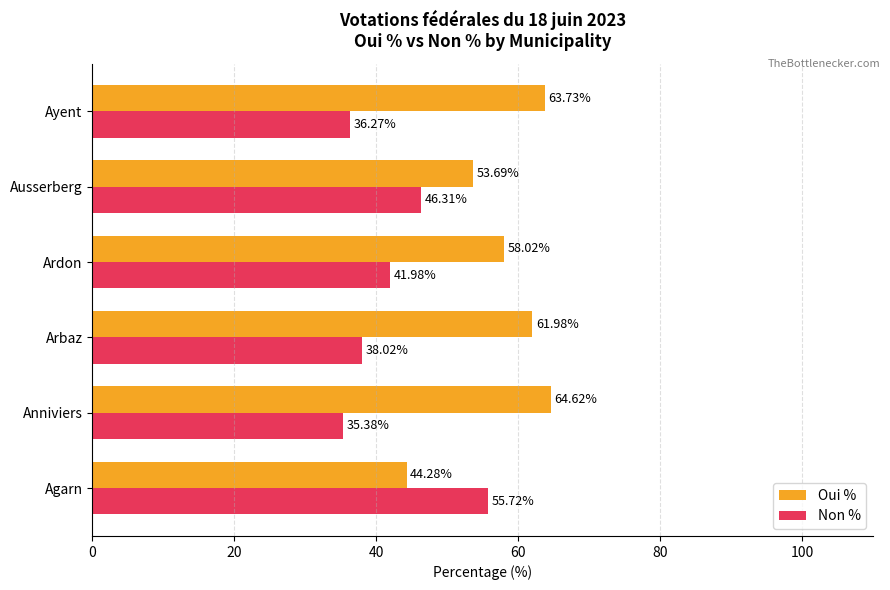

What is the difference between the Oui % values at Ardon and Agarn?

13.7